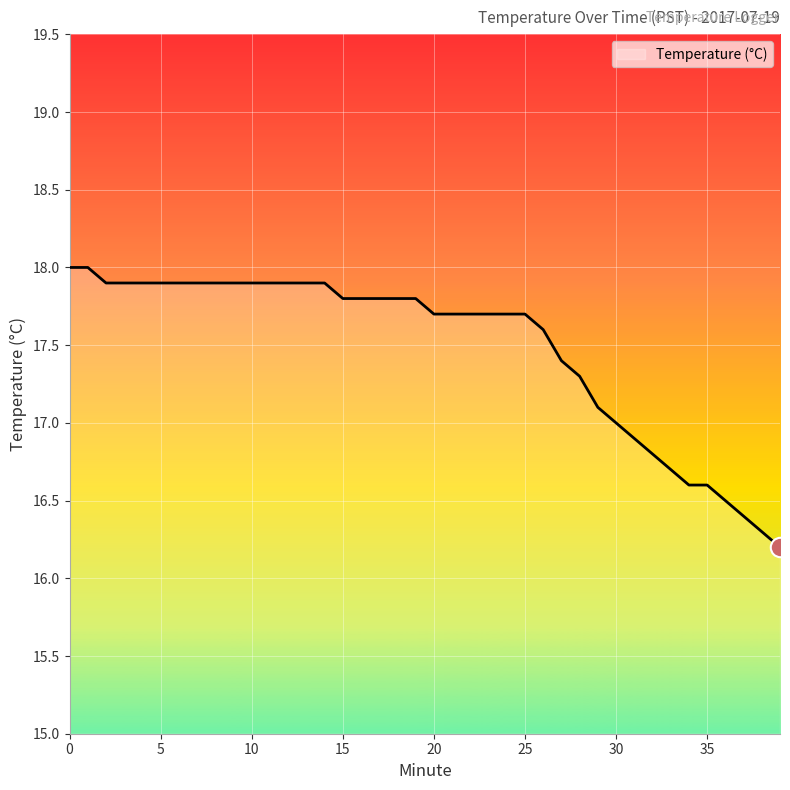

What is the minimum value shown in the chart?

16.2